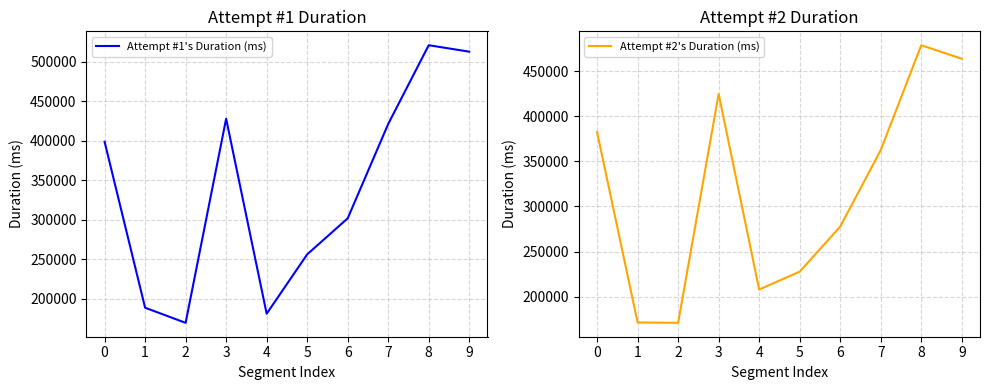

Which has a higher value, 5 or 2?

5